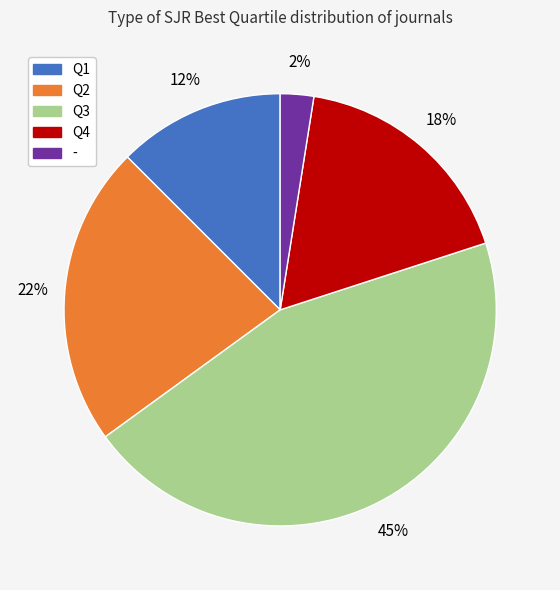

How many segments does this pie chart have?

5